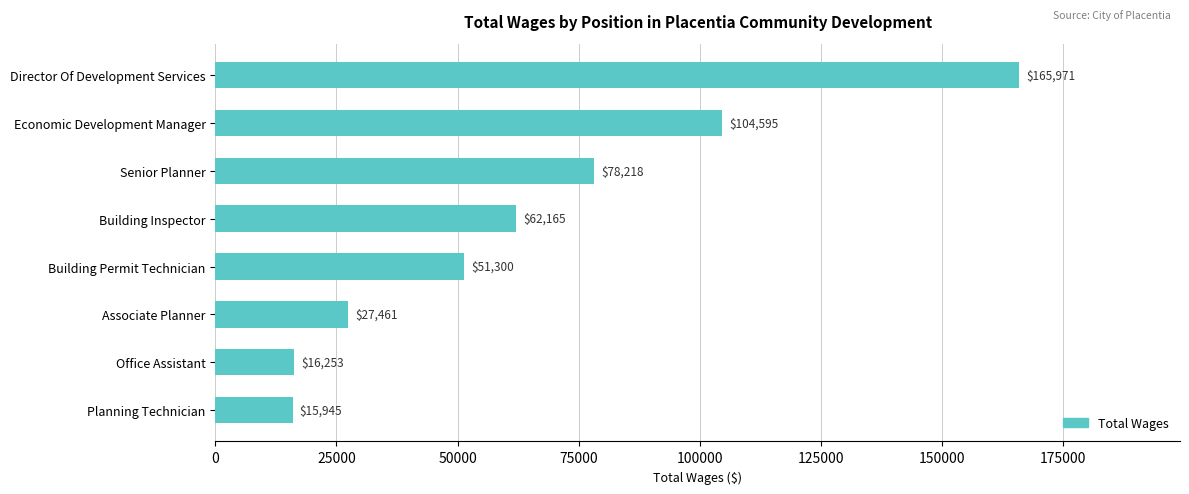

Reading bottom to top, what are all the values shown in this chart?

15945	16253	27461	51300	62165	78218	104595	165971